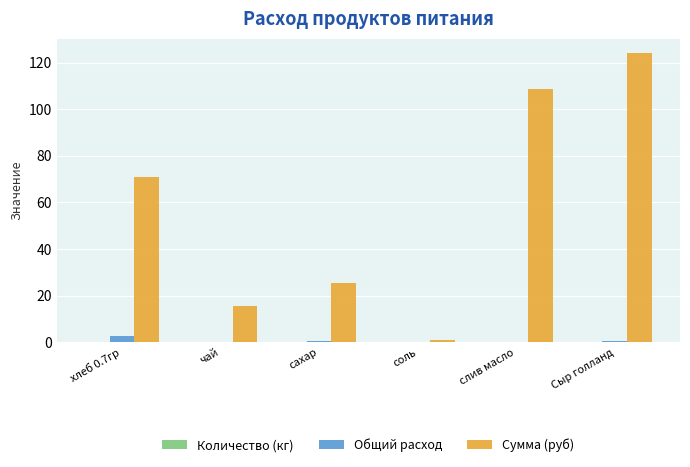

What is the total value across all series at соль?

1.2